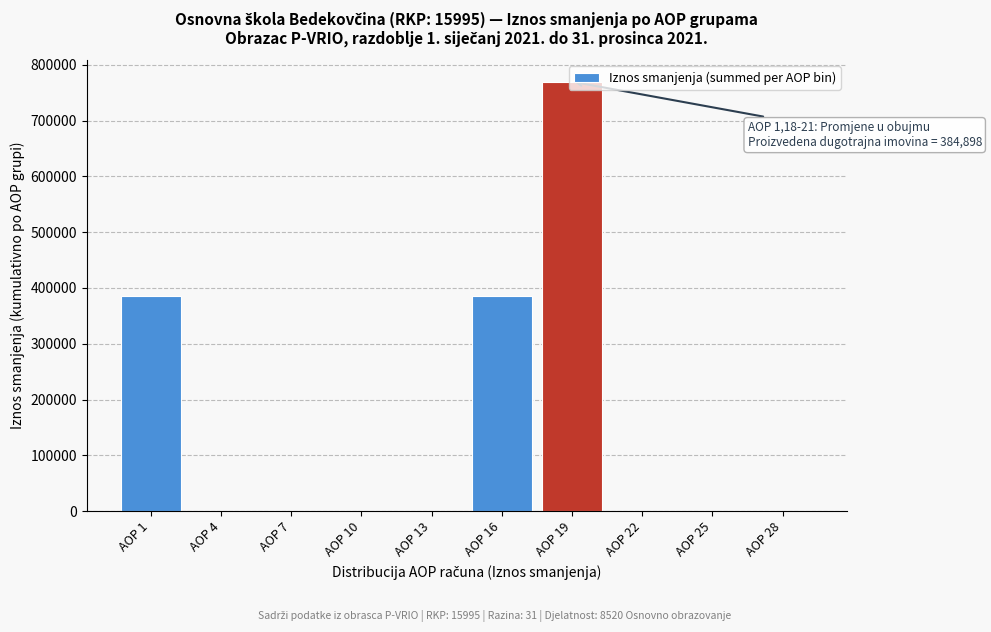

Is it true that the value at AOP 1 is 384898?

True